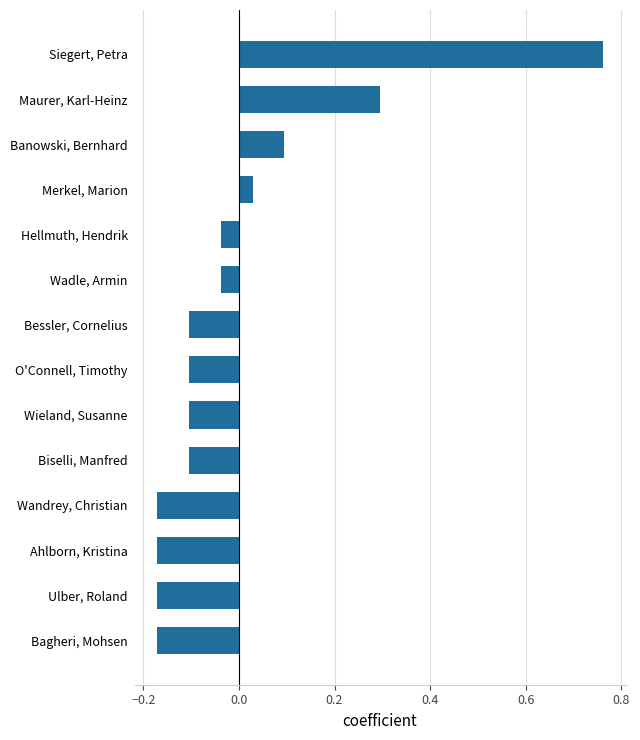

At which category does the chart reach its peak across all series?

Siegert, Petra